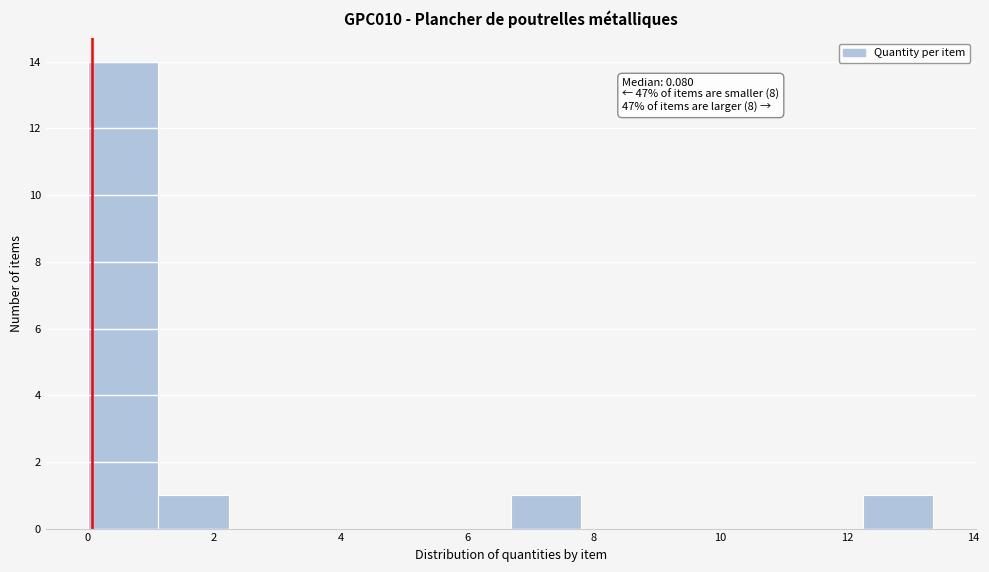

Over which range of the x-axis is the bar tallest?

0.0 to 1.2